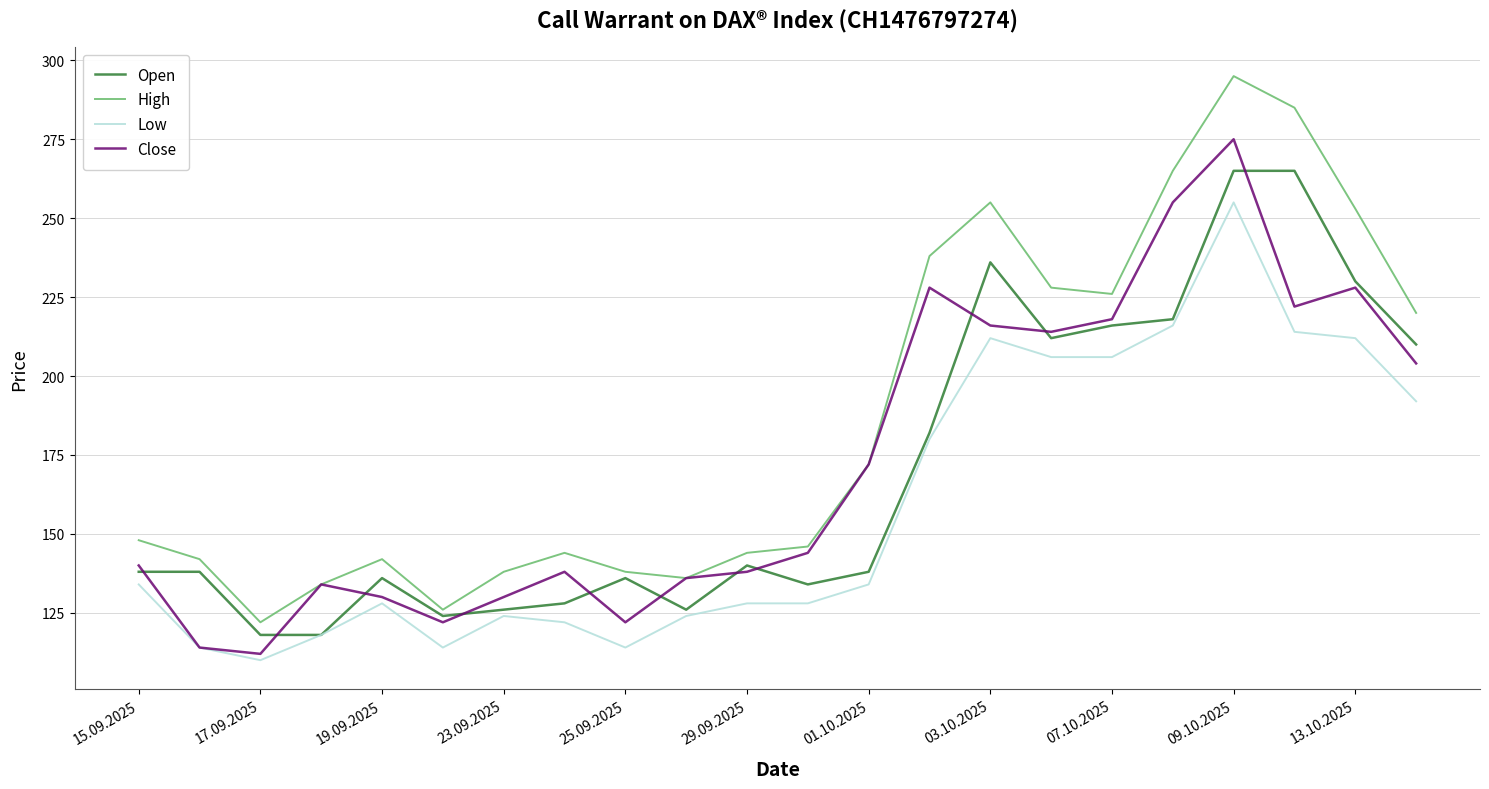

What is the minimum value for Open?

118